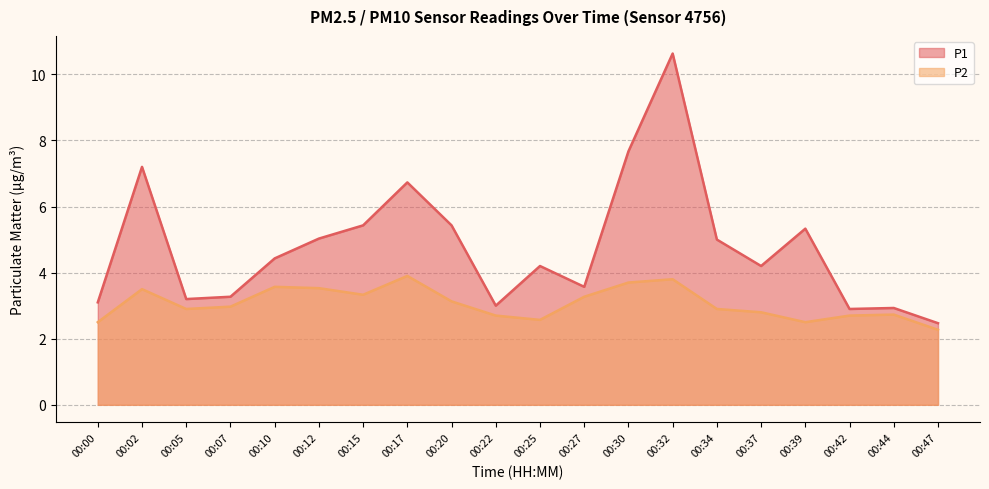

The P2 series shows 2.9 at 00:05. True or false?

True